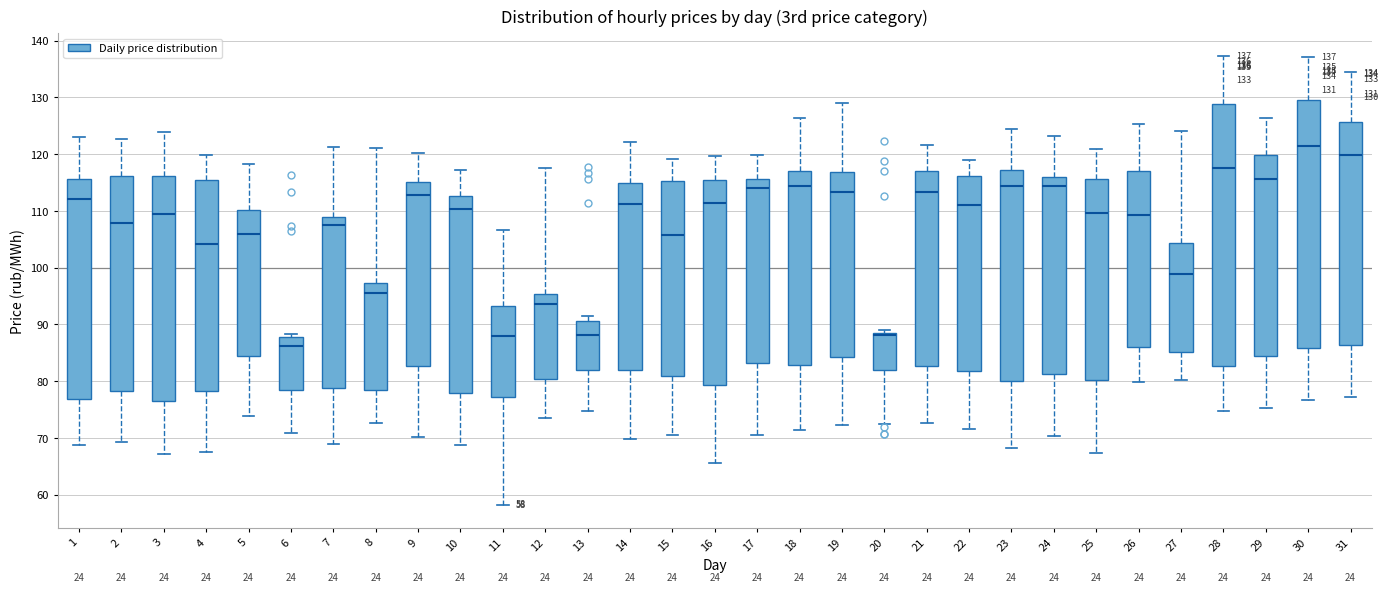

Which box's median line is the lowest?

6